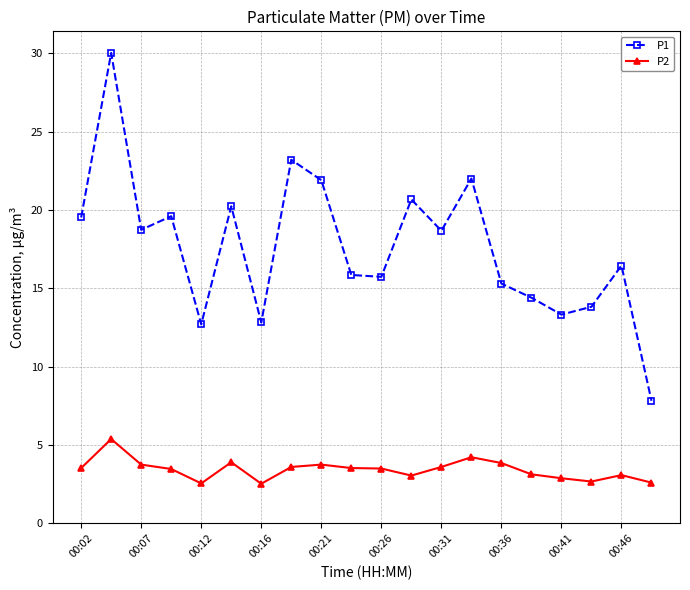

Which series has the largest total across all categories?

P1